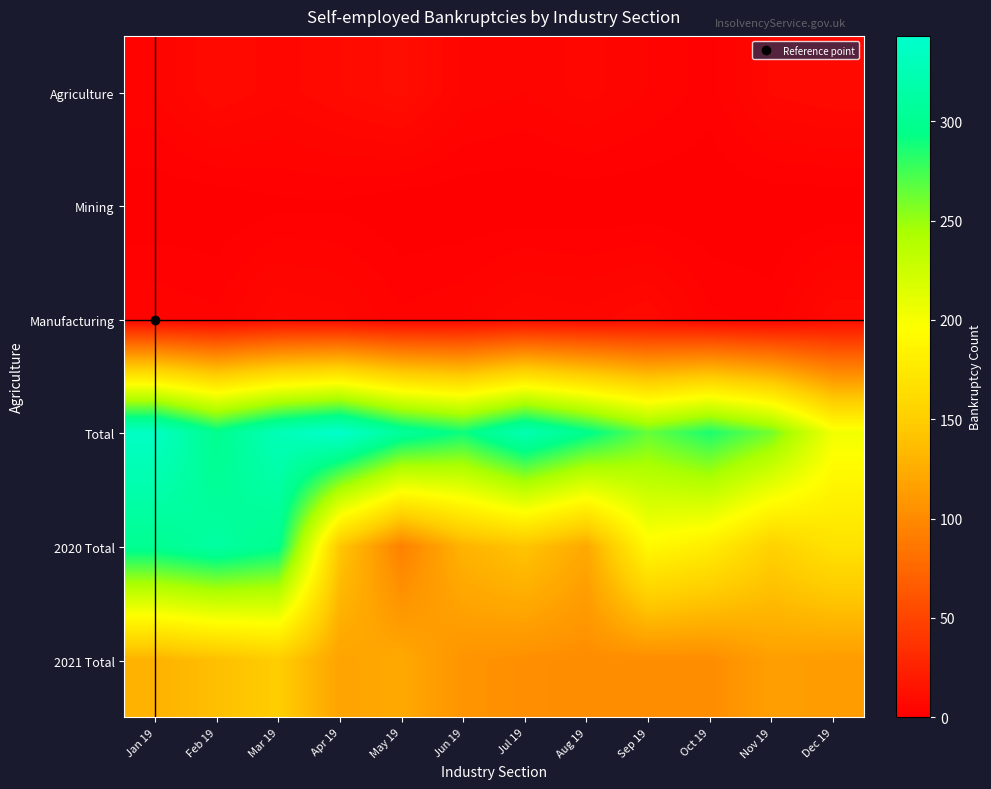

How many series are shown in this chart?

6